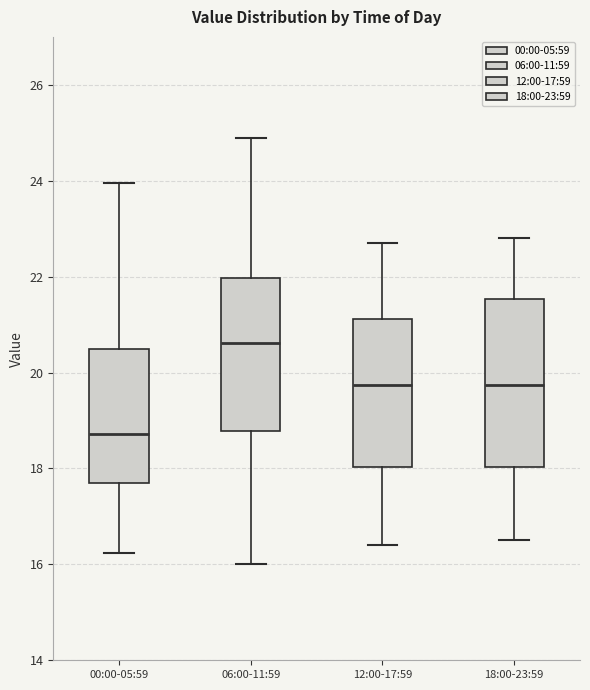

Where does the upper whisker of the box for 18:00-23:59 end on the y-axis? The values are not printed on the chart, so give them approximately, as read against the axis.

22.8